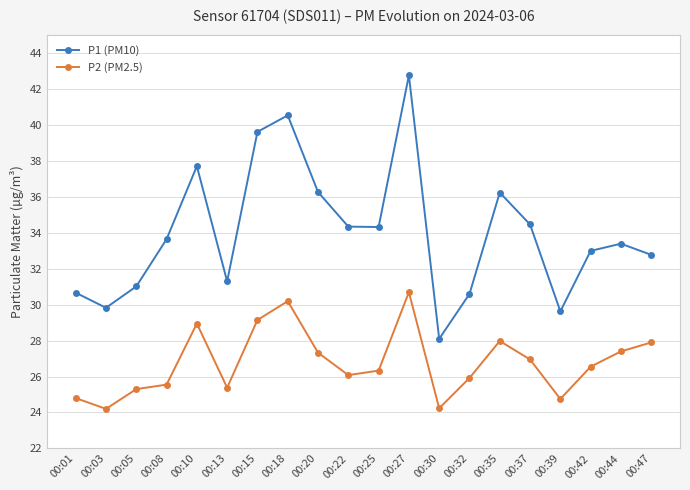

At which category does P1 (PM10) reach its first local peak?

00:10